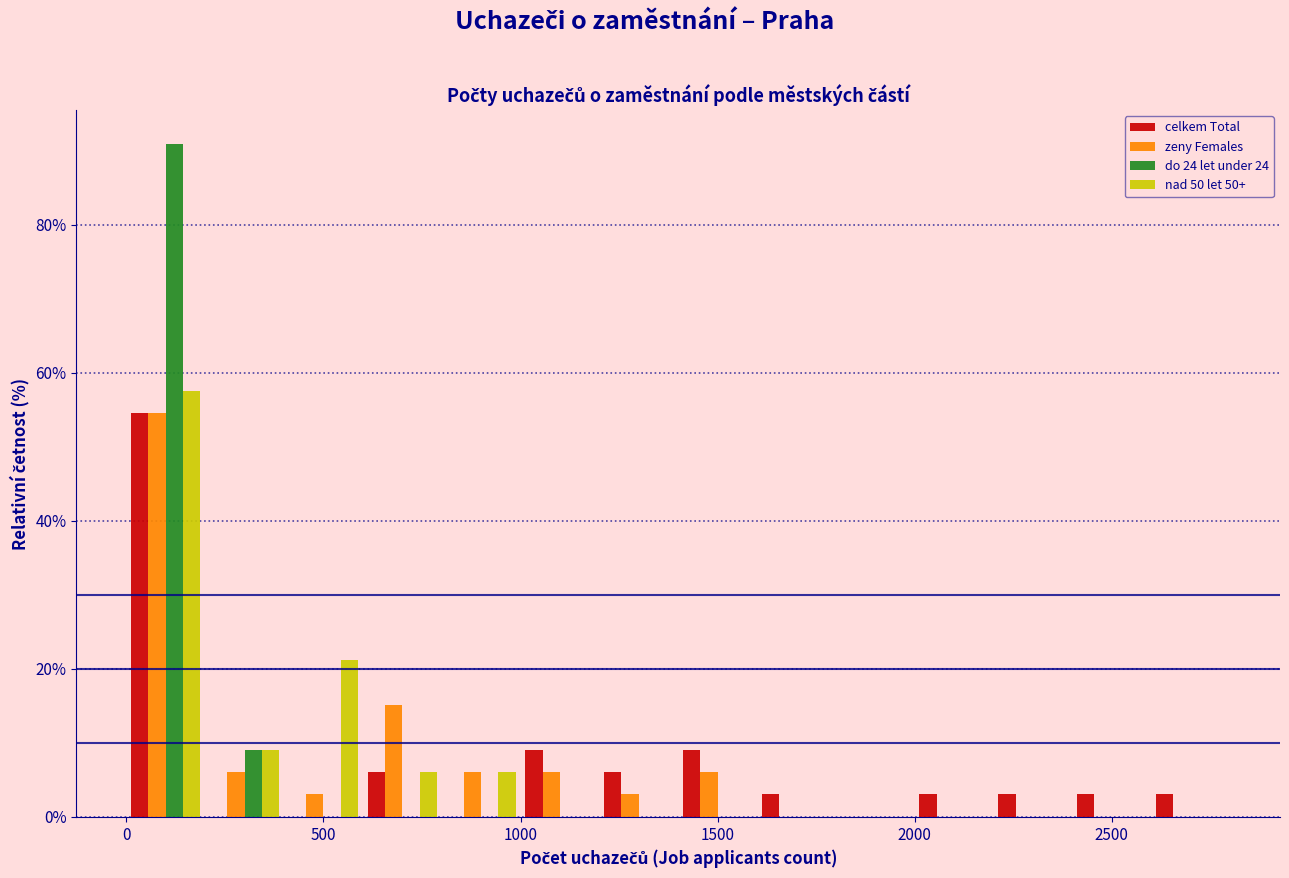

What is the height of the nad 50 let 50+ bar covering 200 to 400 on the x-axis? The values are not printed on the chart, so give them approximately, as read against the axis.

10